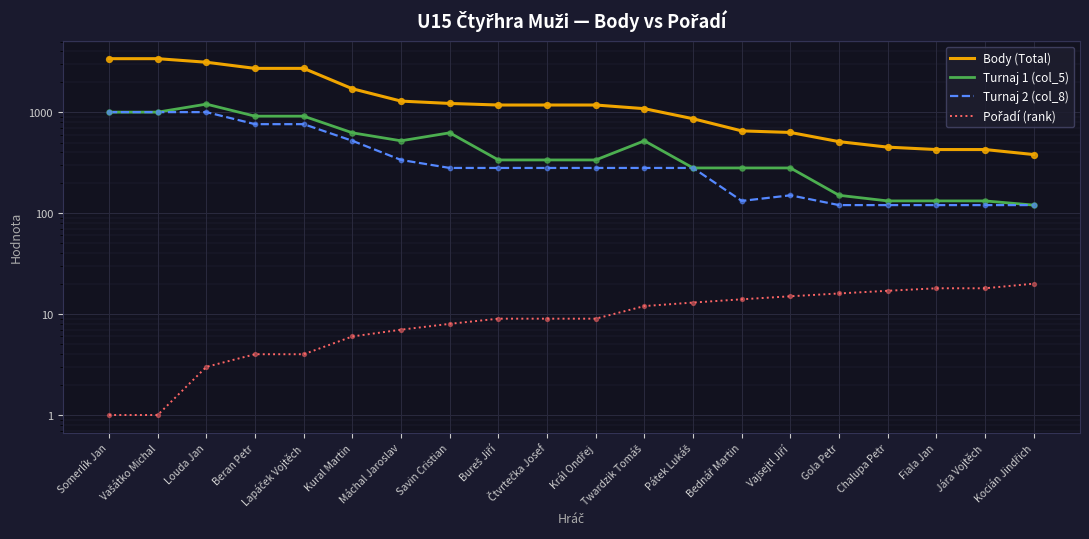

What are all the series names shown in the legend?

Body (Total), Turnaj 1 (col_5), Turnaj 2 (col_8), Pořadí (rank)